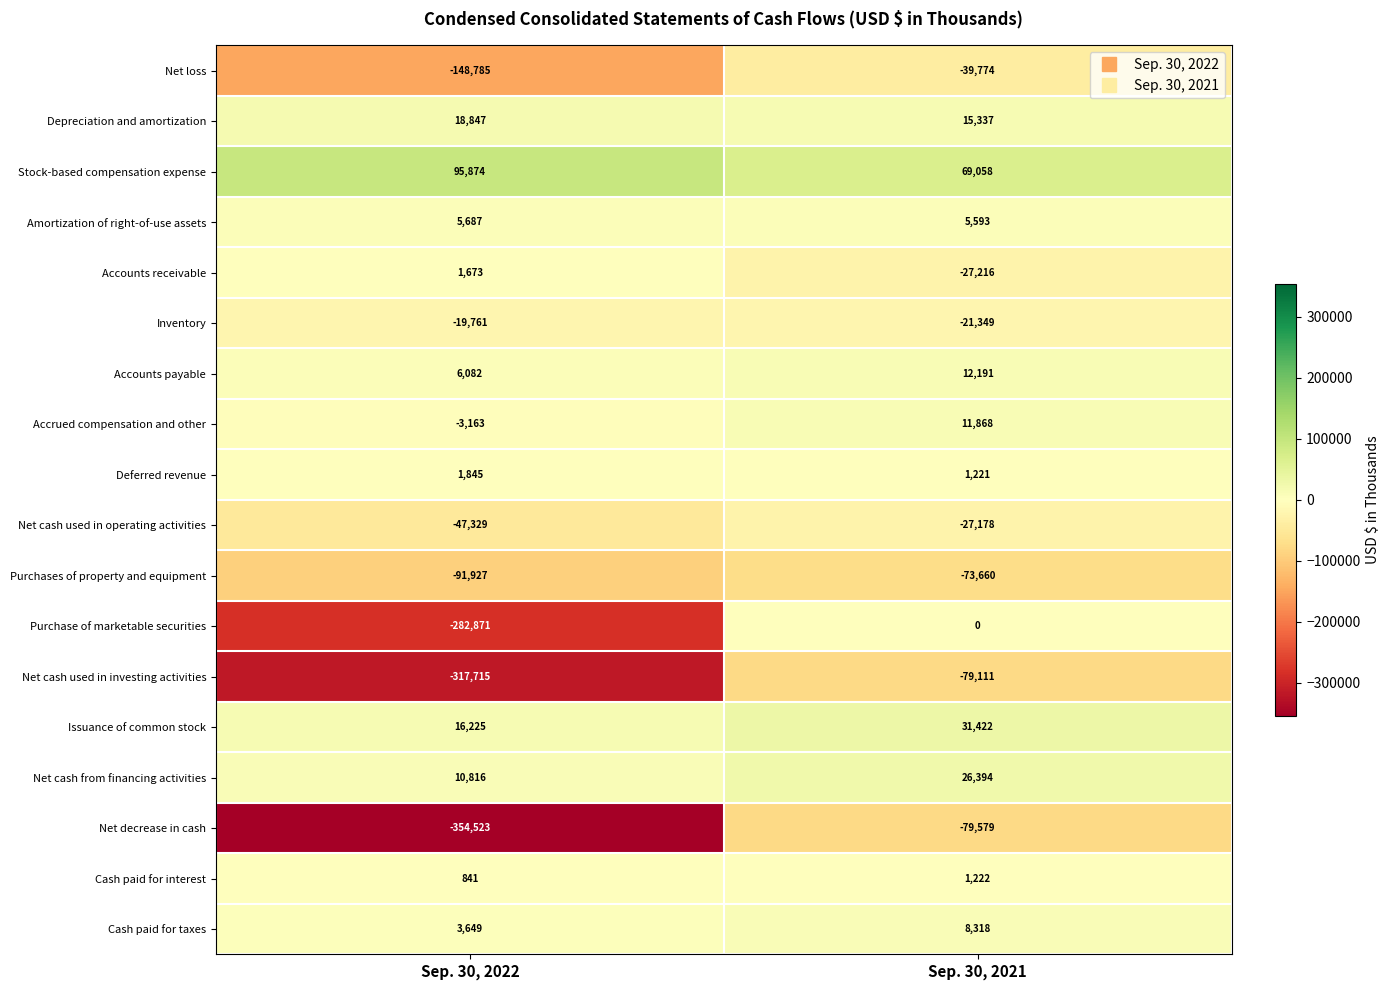

What is the smallest value displayed?

-354523